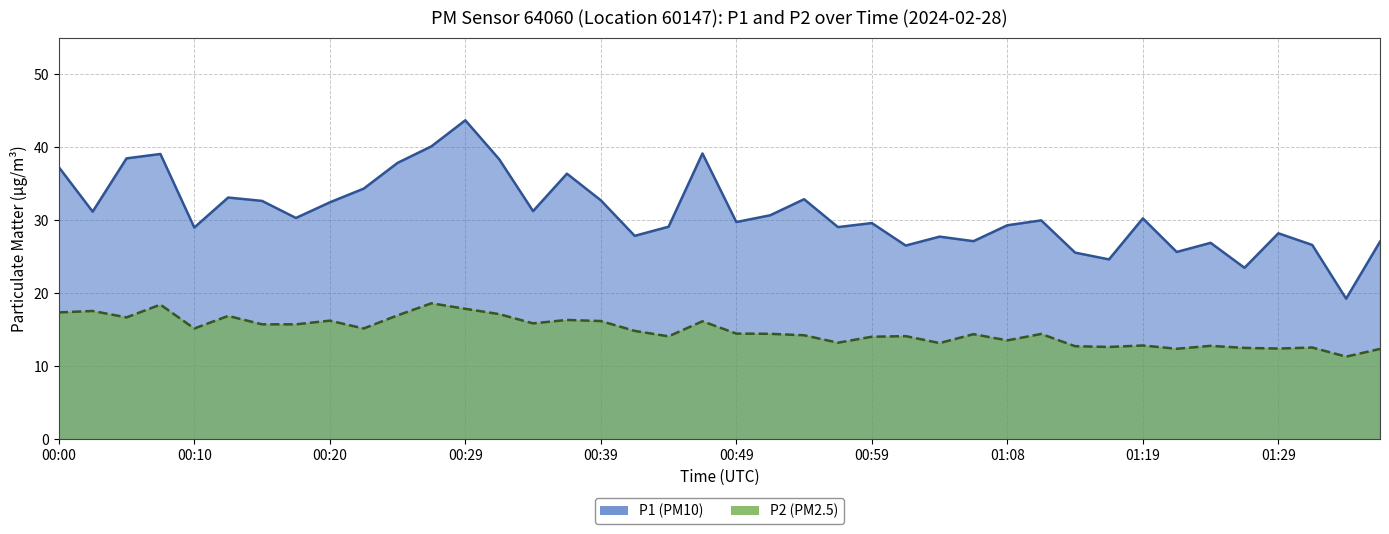

True or false: P2 and P1 cross at least once.

False